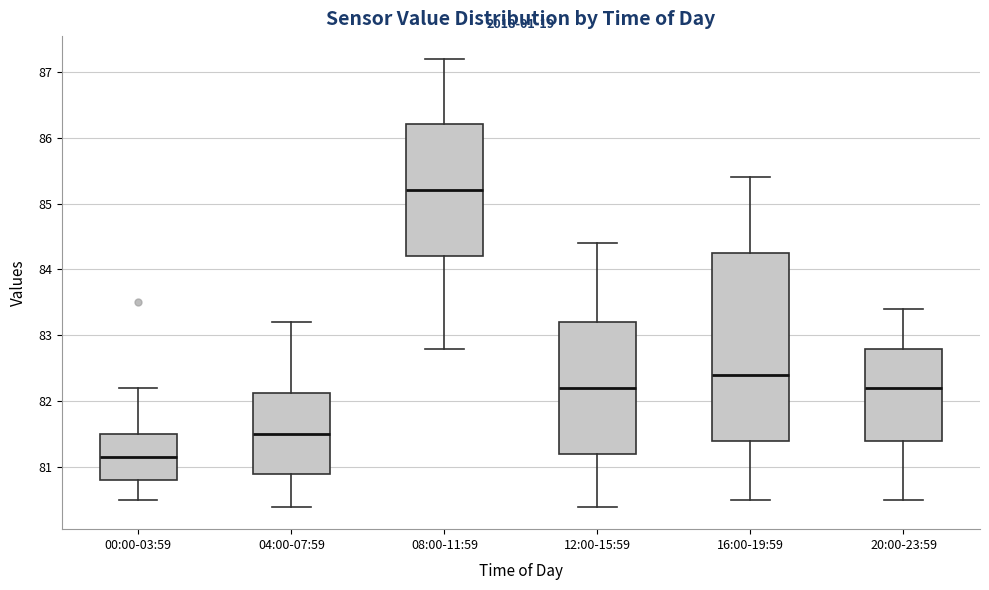

Reading left to right, transcribe this box plot: for each box, give where its median line is, the range the box spans, and where its two whiskers end, as read against the y-axis. The values are not printed on the chart, so give them approximately, as read against the axis.

00:00-03:59: median 81.2, box 80.8 to 81.5, whiskers 80.5 to 82.2
04:00-07:59: median 81.5, box 80.9 to 82.1, whiskers 80.4 to 83.2
08:00-11:59: median 85.2, box 84.2 to 86.2, whiskers 82.8 to 87.2
12:00-15:59: median 82.2, box 81.2 to 83.2, whiskers 80.4 to 84.4
16:00-19:59: median 82.4, box 81.4 to 84.3, whiskers 80.5 to 85.4
20:00-23:59: median 82.2, box 81.4 to 82.8, whiskers 80.5 to 83.4